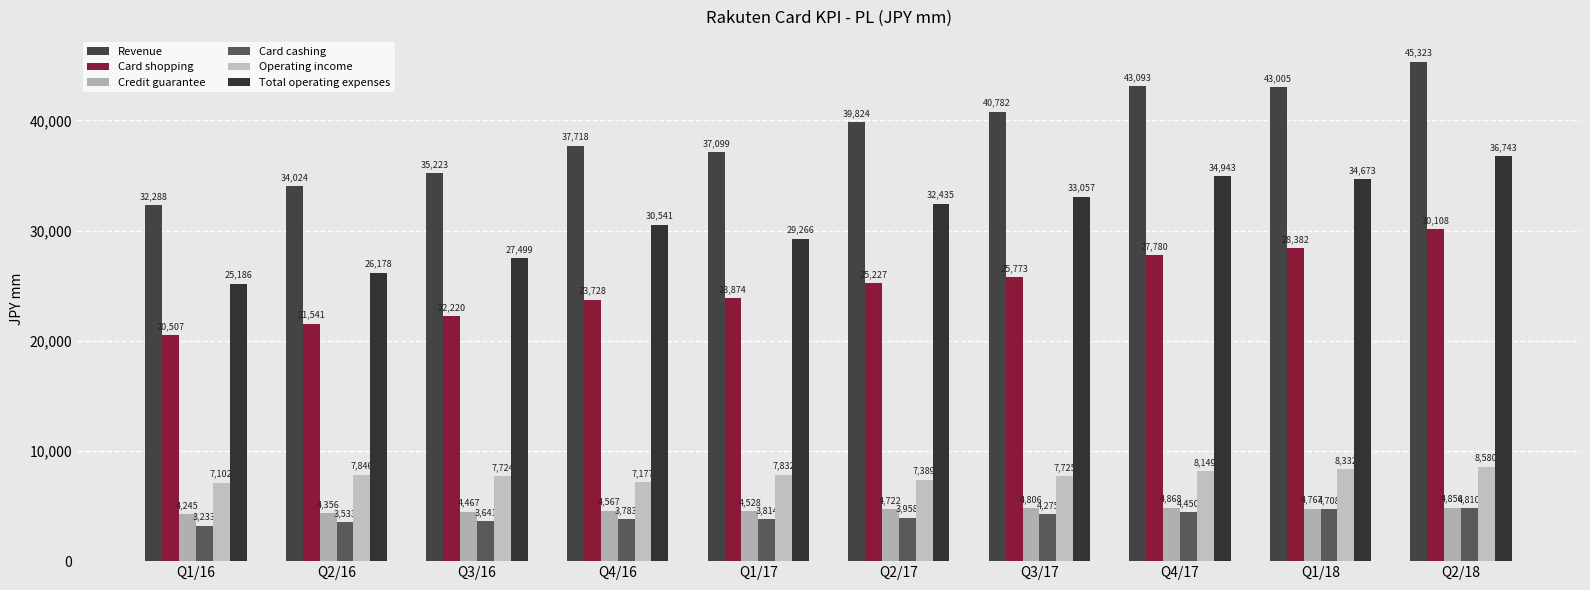

At how many categories does at least one series exceed 19118?

10